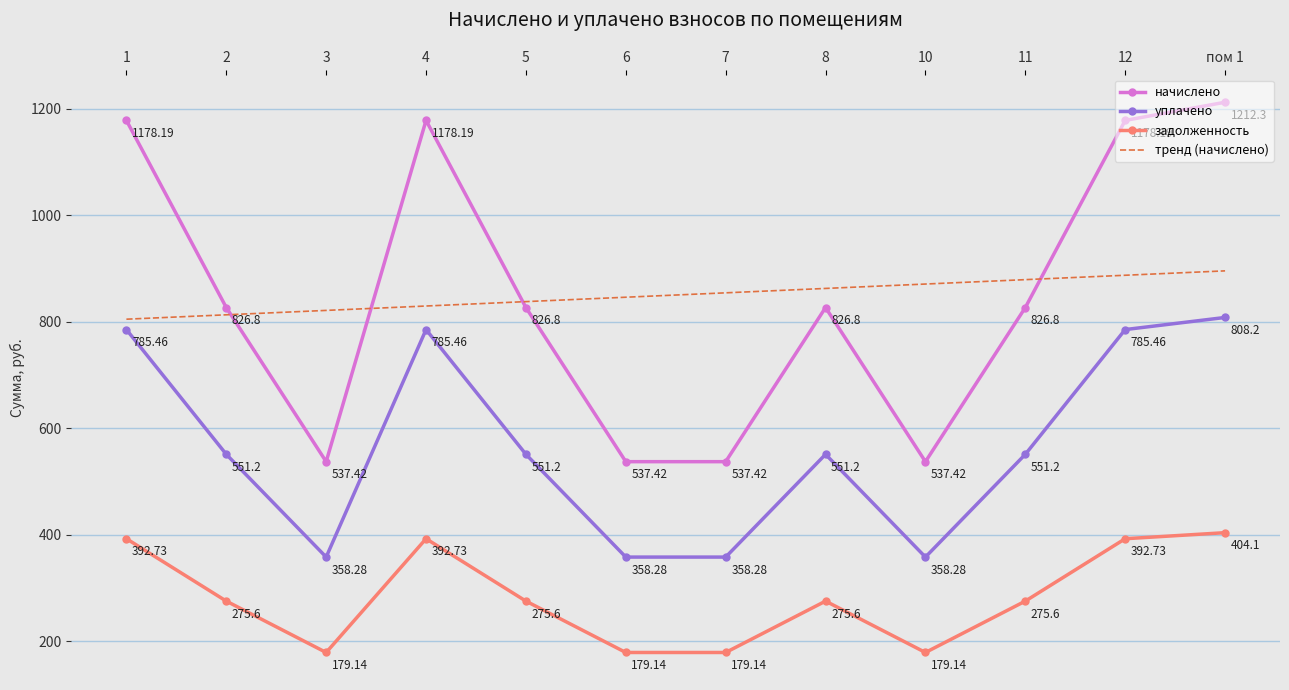

Which series has the largest range (max minus min)?

начислено